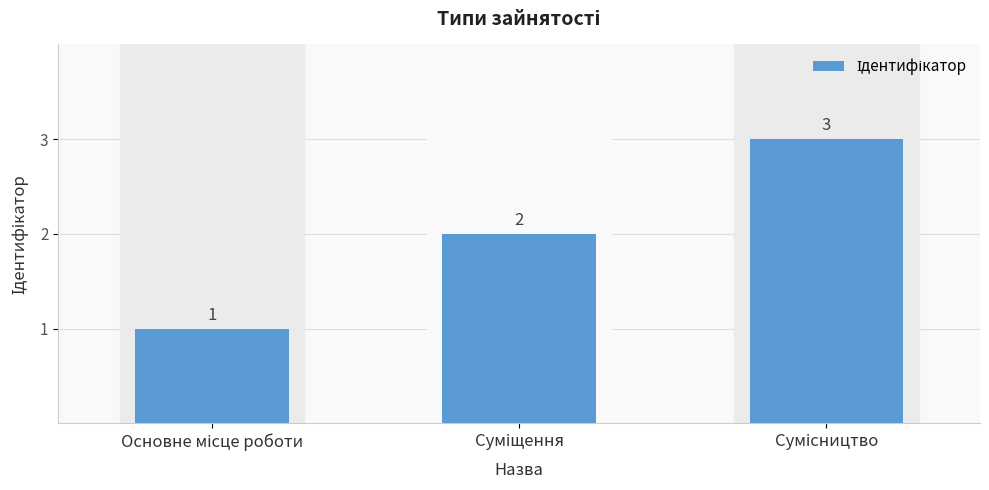

What is the maximum value shown in the chart?

3